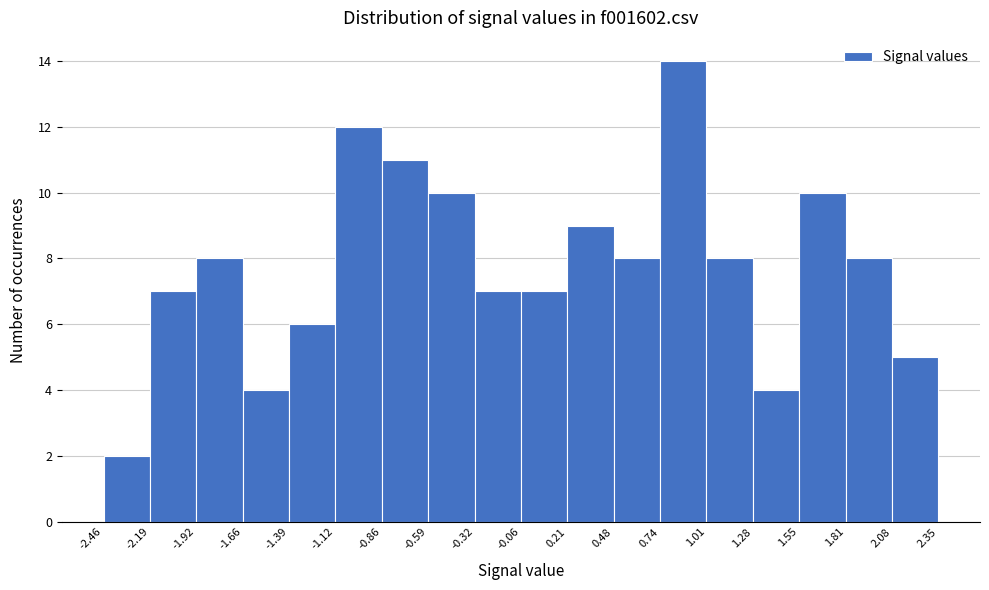

Reading left to right, transcribe this chart: for each bar, give the range it covers on the x-axis and its height. The values are not printed on the chart, so give them approximately, as read against the axis.

-2.46 to -2.19: 2
-2.19 to -1.92: 7
-1.92 to -1.66: 8
-1.66 to -1.39: 4
-1.39 to -1.12: 6
-1.12 to -0.86: 12
-0.86 to -0.59: 11
-0.59 to -0.32: 10
-0.32 to -0.06: 7
-0.06 to 0.21: 7
0.21 to 0.48: 9
0.48 to 0.74: 8
0.74 to 1.01: 14
1.01 to 1.28: 8
1.28 to 1.55: 4
1.55 to 1.81: 10
1.81 to 2.08: 8
2.08 to 2.35: 5